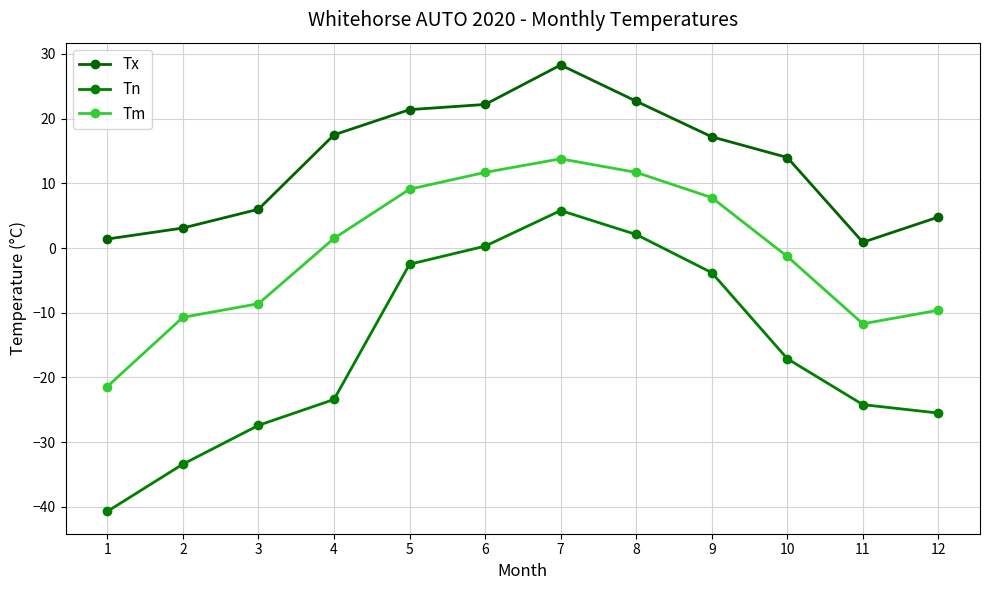

True or false: Tx and Tn cross at least once.

False